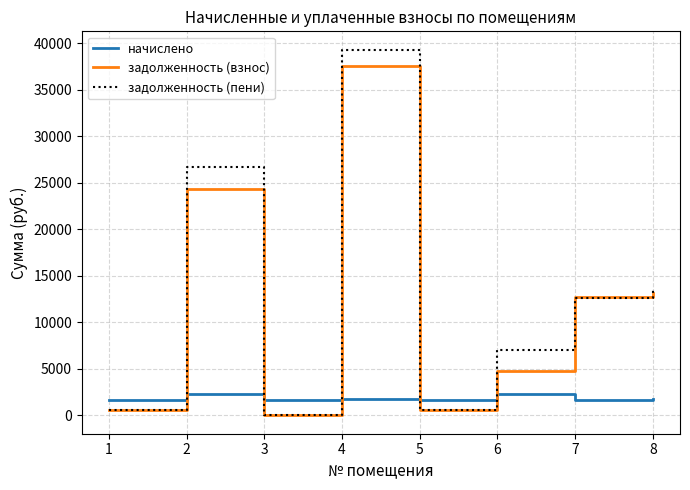

What are all the series names shown in the legend?

начислено, задолженность (взнос), задолженность (пени)